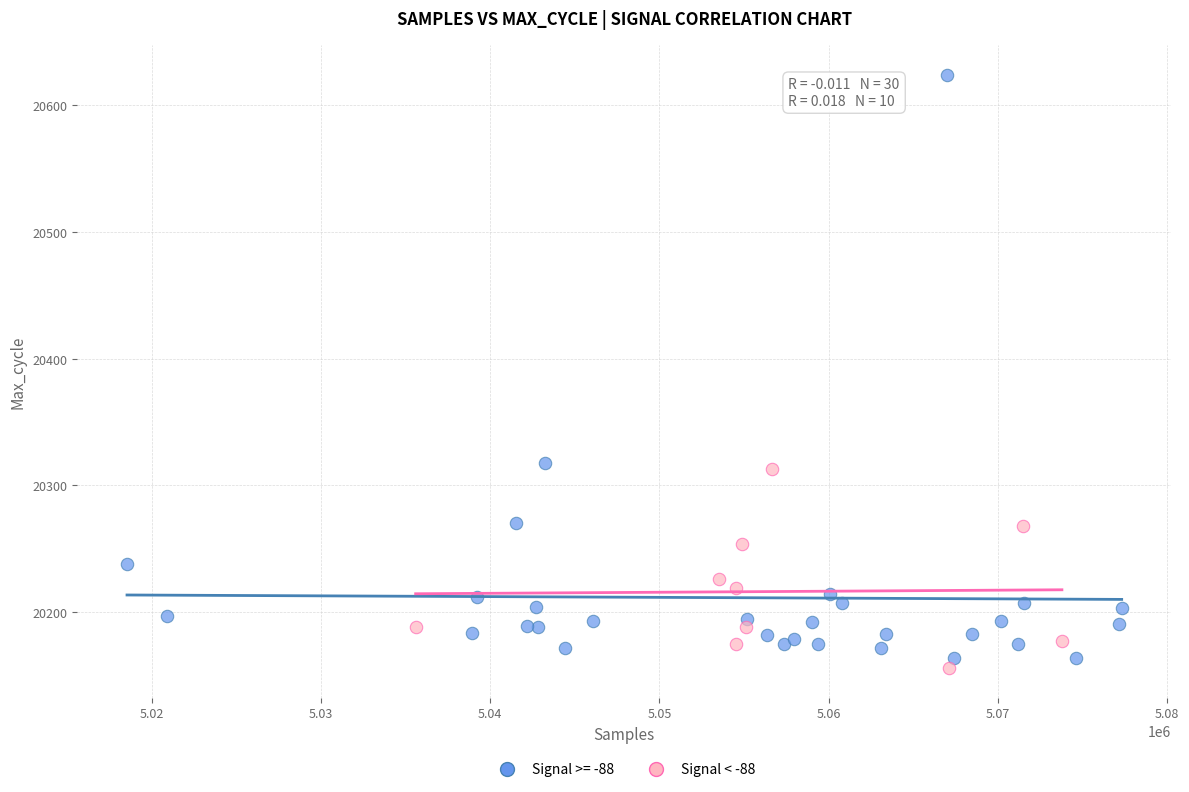

Which series contains the highest Y value?

Signal >= -88